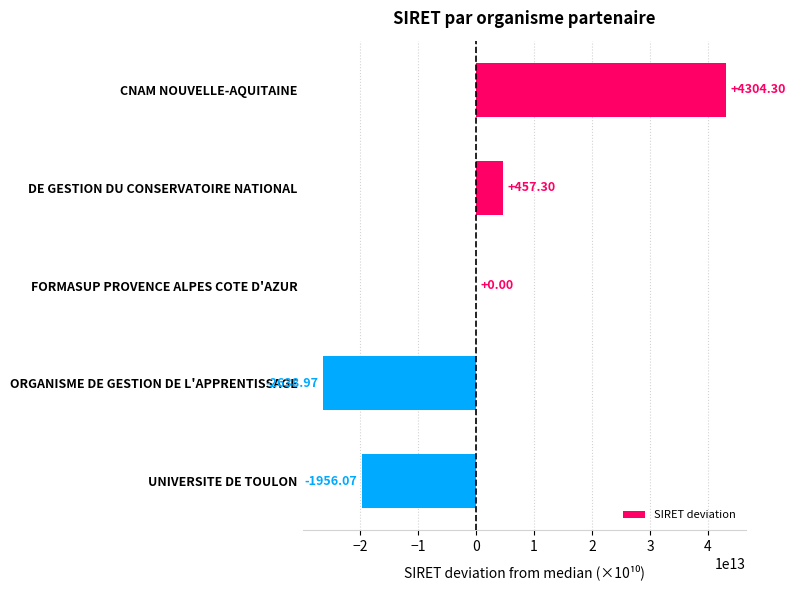

Are the bars horizontal?

Yes